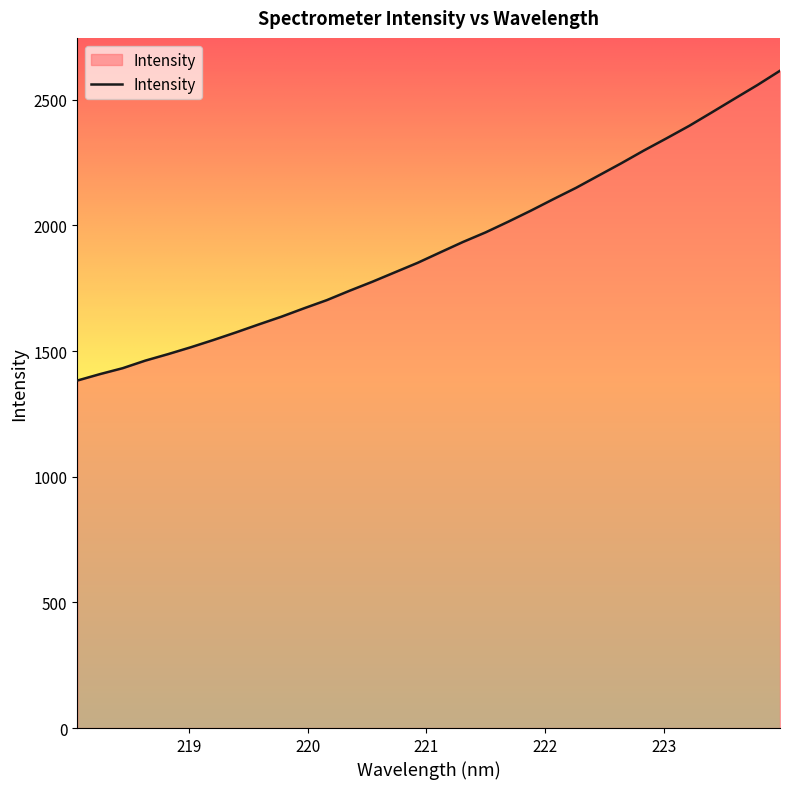

What is the smallest value displayed?

1382.7